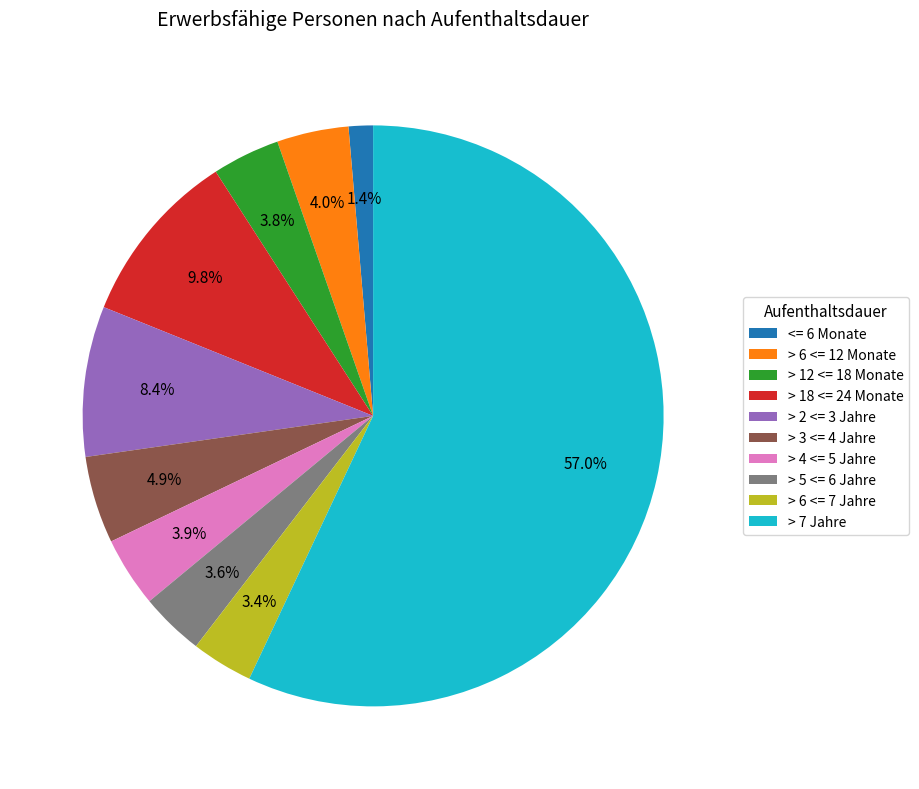

To the nearest percent, what is the difference between the <= 6 Monate and > 6 <= 7 Jahre slice percentages?

2%